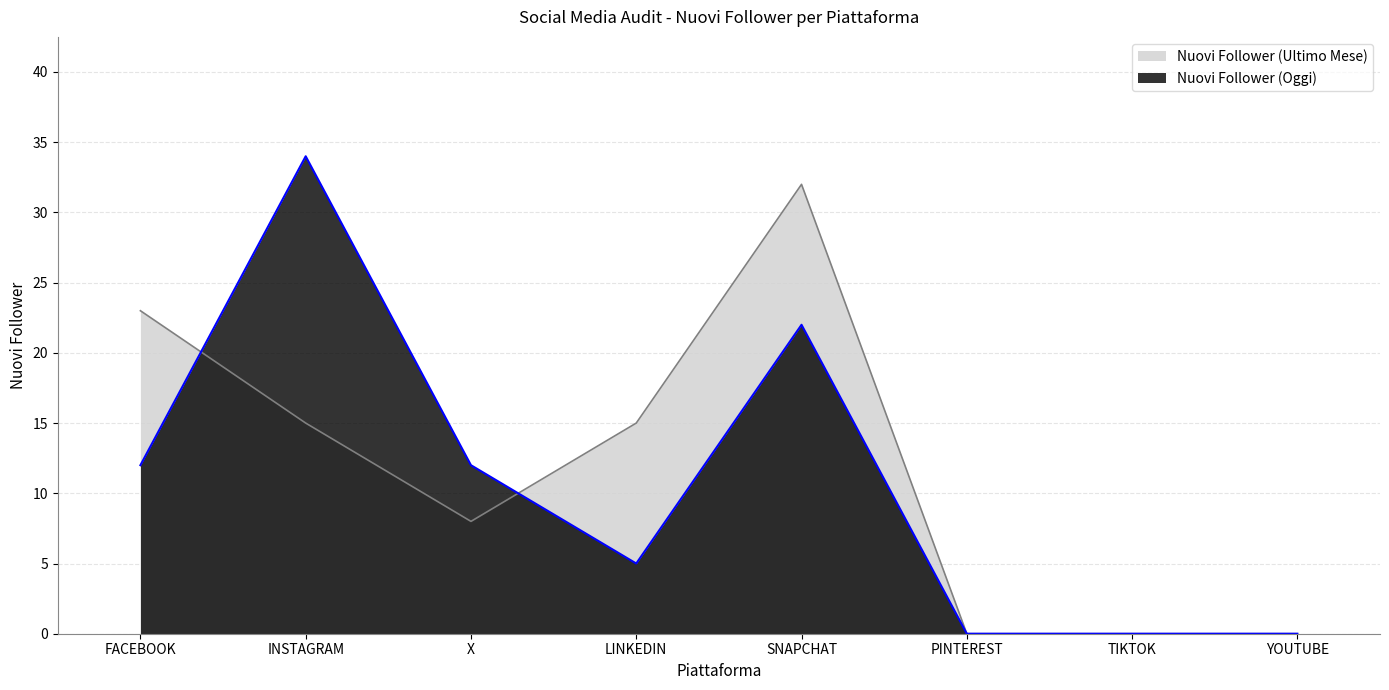

What is the total value across all series at LINKEDIN?

20